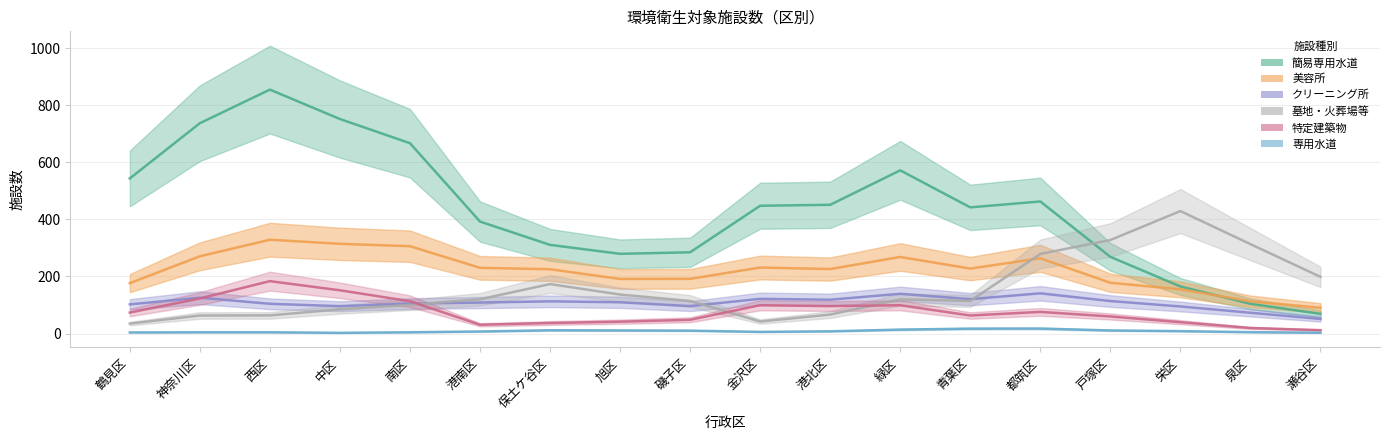

Which has a higher value, 栄区 or 鶴見区?

鶴見区